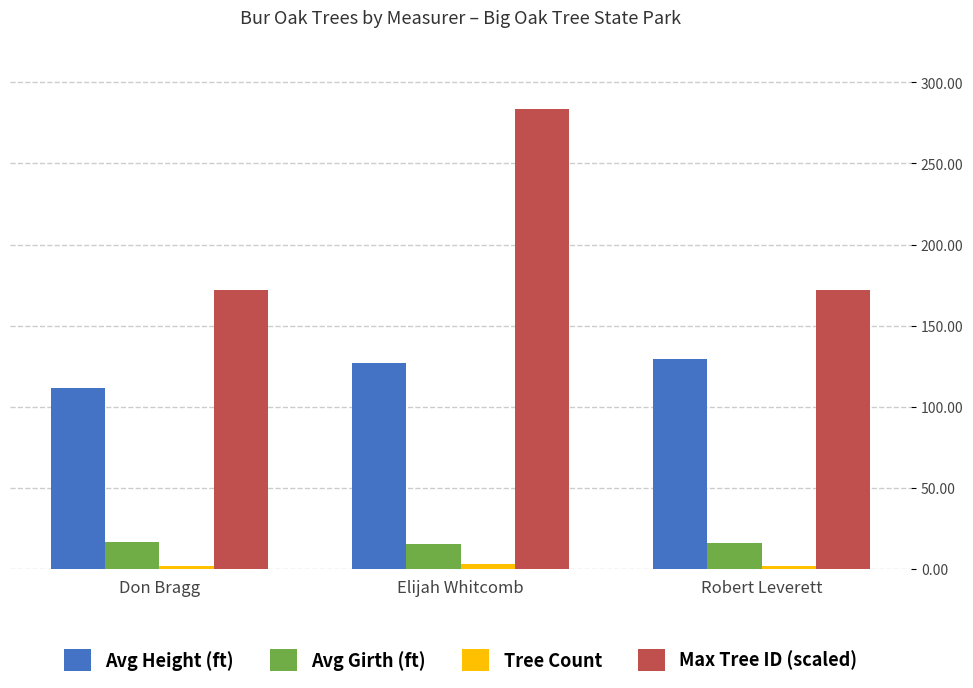

Is the value of Avg Height (ft) at Don Bragg greater than the value of Max Tree ID (scaled) at Robert Leverett?

No